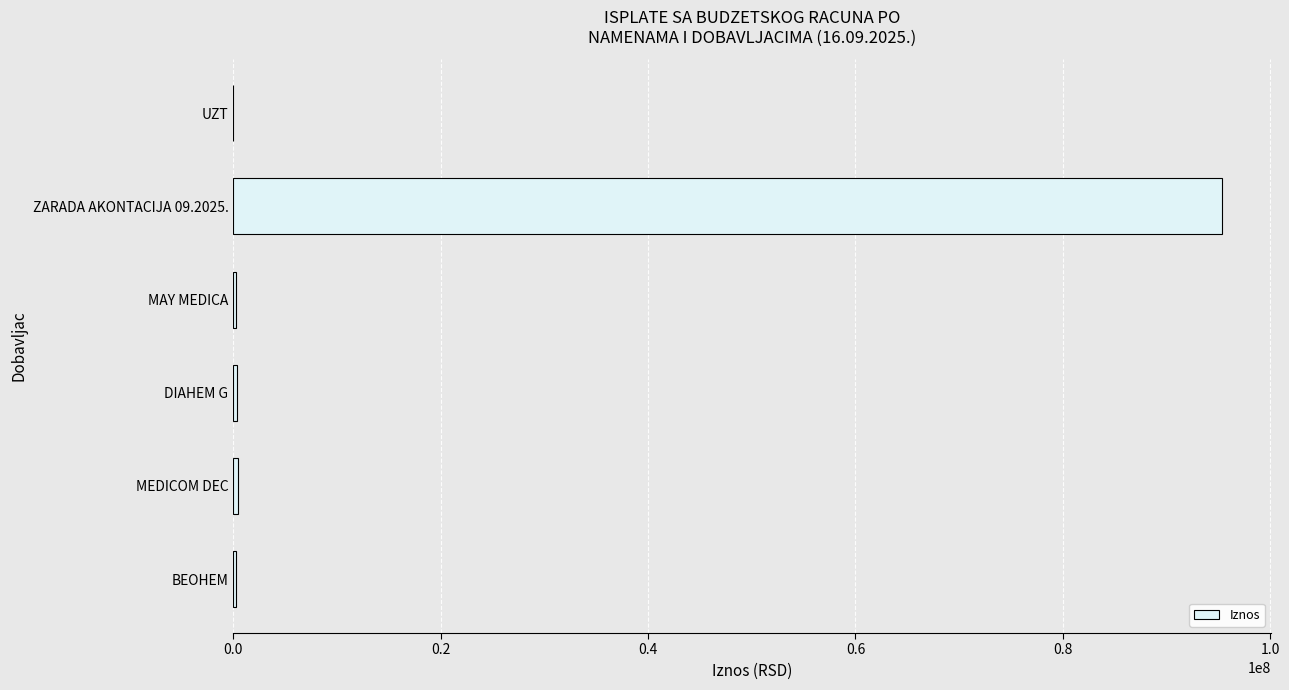

What is the sum of all values?

96642872.0